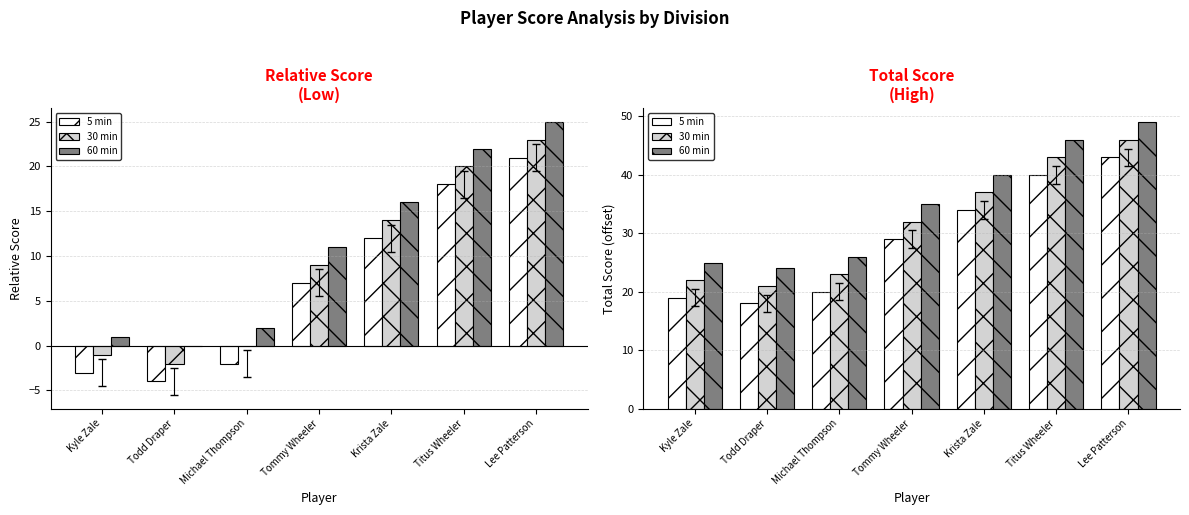

How many data points does each series have?

7